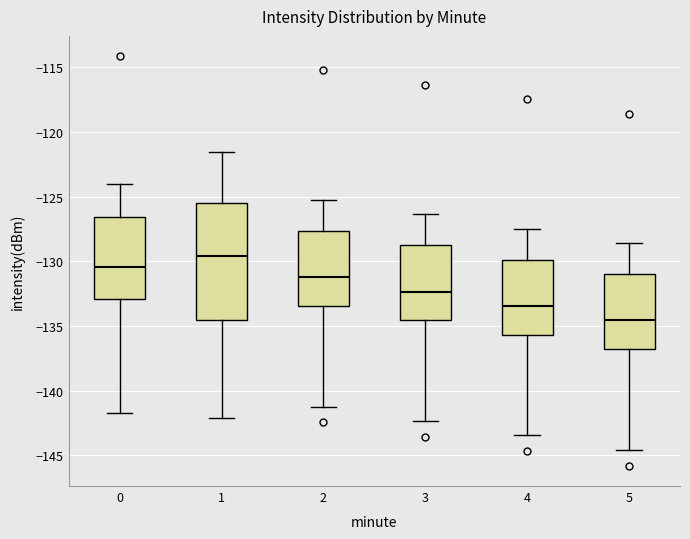

Reading left to right, read every box against the y-axis: the position of its median line, the range the box covers, and the ends of its whiskers. The values are not printed on the chart, so give them approximately, as read against the axis.

0: median -130.5, box -133.0 to -126.5, whiskers -141.5 to -124.0
1: median -129.5, box -134.5 to -125.5, whiskers -142.0 to -121.5
2: median -131.0, box -133.5 to -127.5, whiskers -141.0 to -125.0
3: median -132.5, box -134.5 to -129.0, whiskers -142.5 to -126.5
4: median -133.5, box -135.5 to -130.0, whiskers -143.5 to -127.5
5: median -134.5, box -137.0 to -131.0, whiskers -144.5 to -128.5